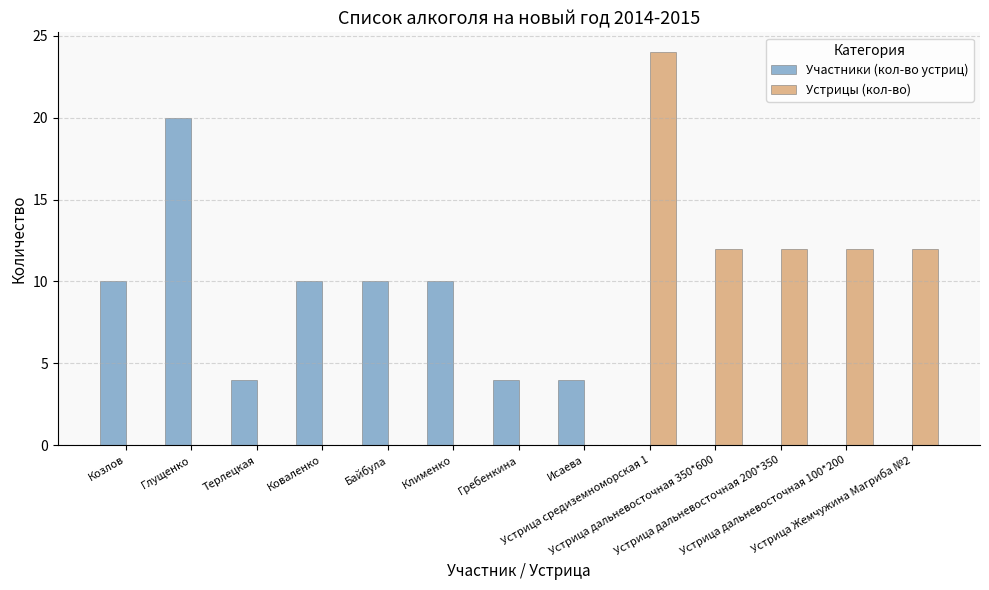

Is the value of Устрицы (кол-во) at Байбула greater than the value of Участники (кол-во устриц) at Коваленко?

No